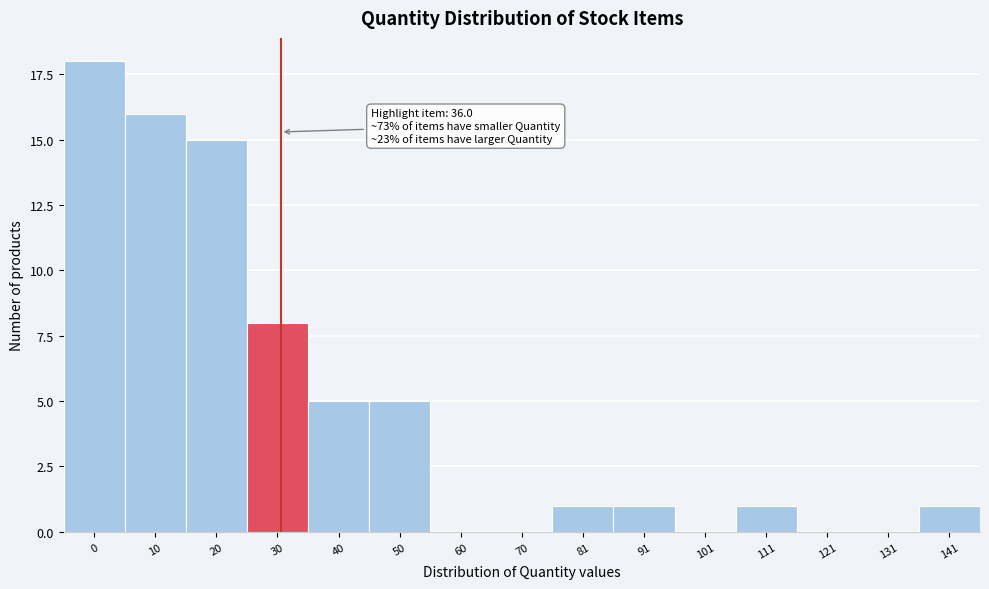

Reading right to left, list all the values displayed in this chart.

141=1	131=0	121=0	111=1	101=0	91=1	81=1	70=0	60=0	50=5	40=5	30=8	20=15	10=16	0=18